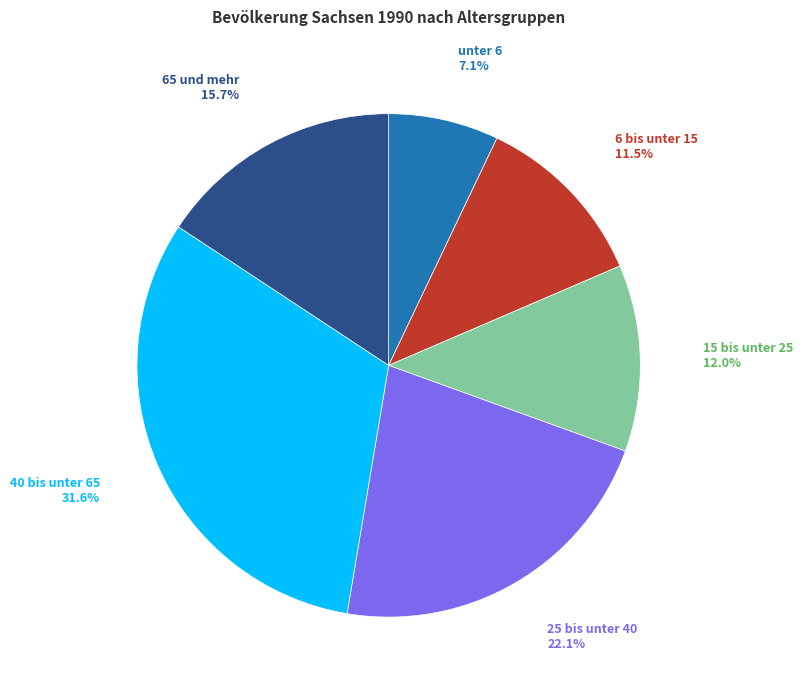

Does any single category account for the majority?

No